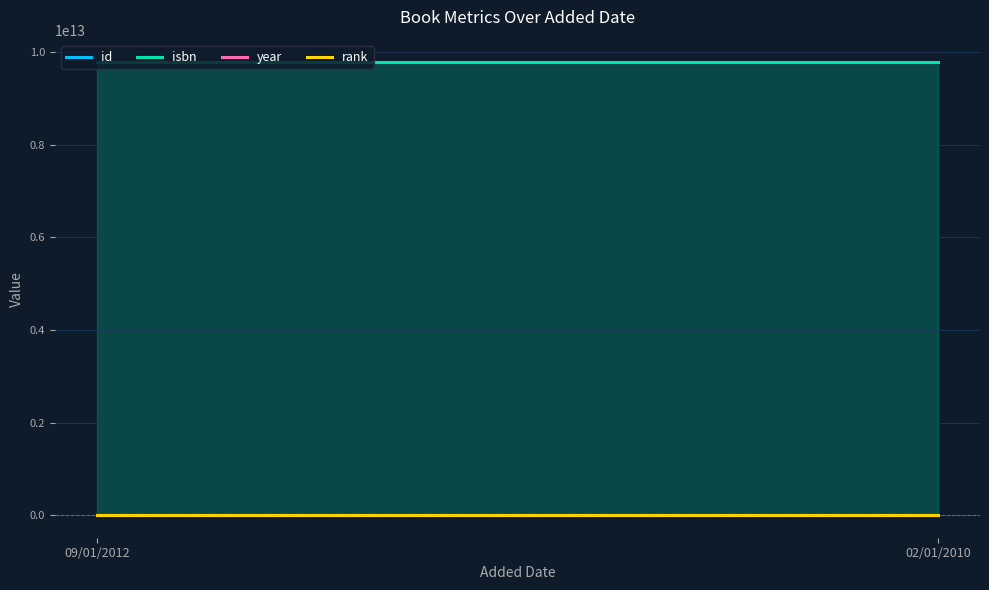

Reading left to right, transcribe all the data shown in this chart.

id: 665	476
isbn: 9782723462402	9782723462419
year: 2011	2009
rank: 1	1